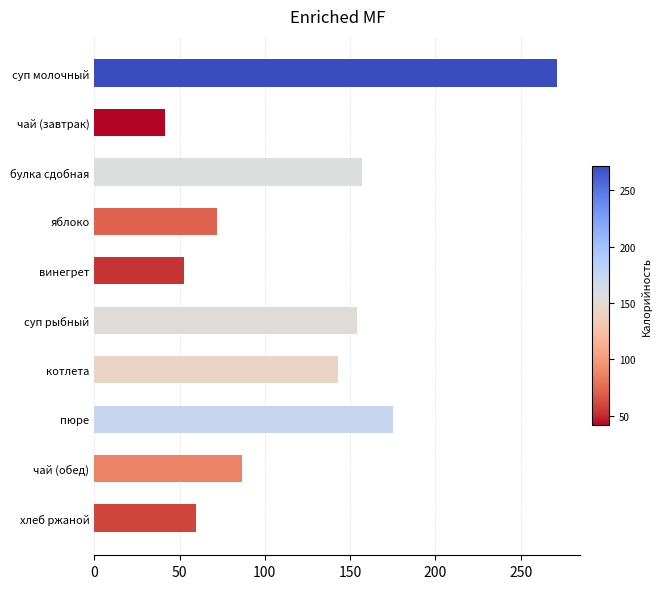

What is the difference between the second highest and second lowest values?

122.6